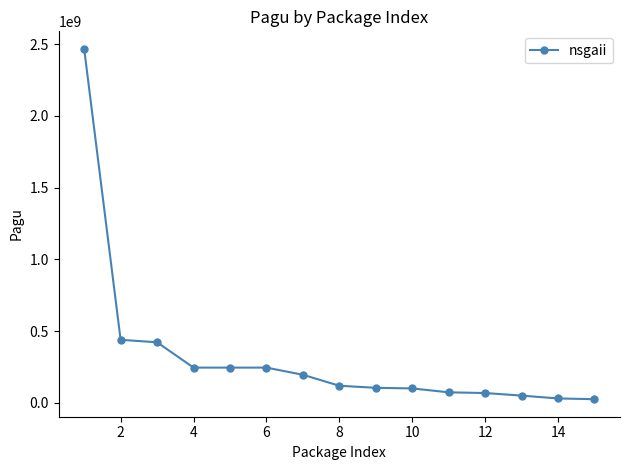

What is the difference between the second highest and minimum values?

414165000